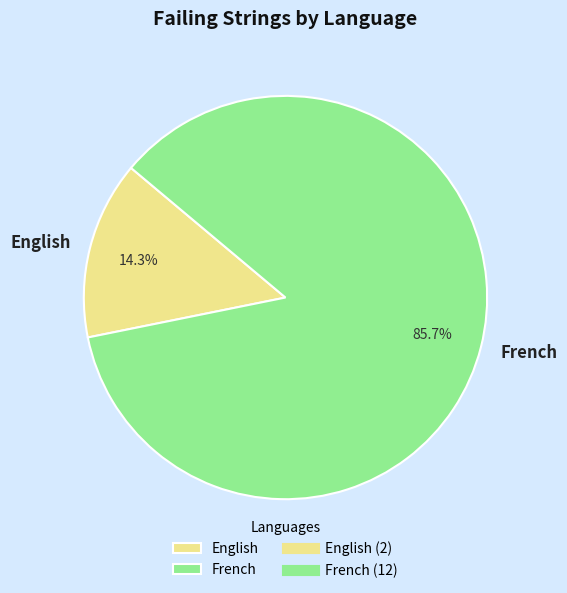

How many slices are in this pie chart?

2